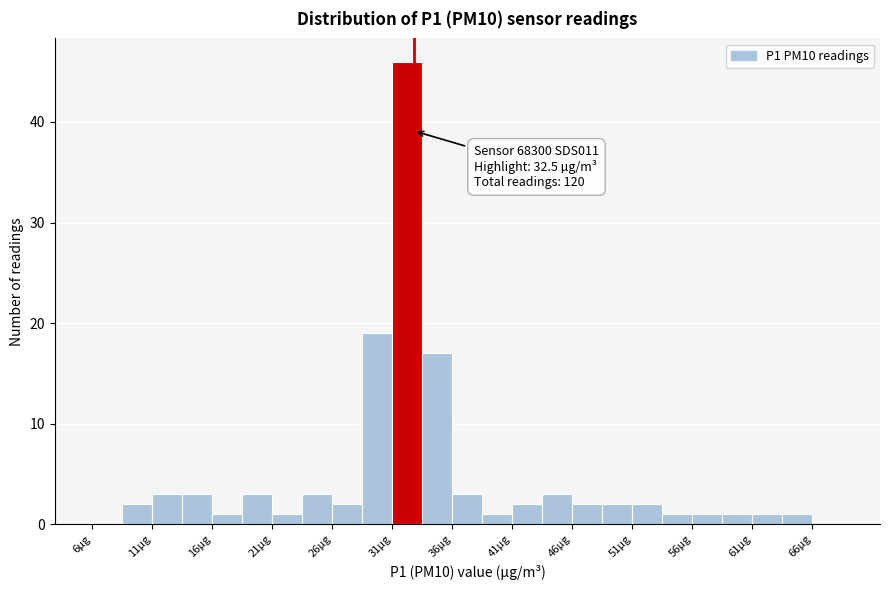

Which range on the x-axis has the tallest bar?

30.7 to 33.2